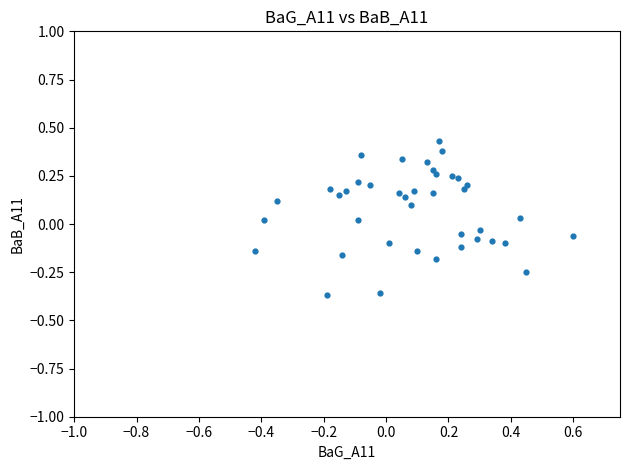

What is the range of X values (max minus min)?

1.0